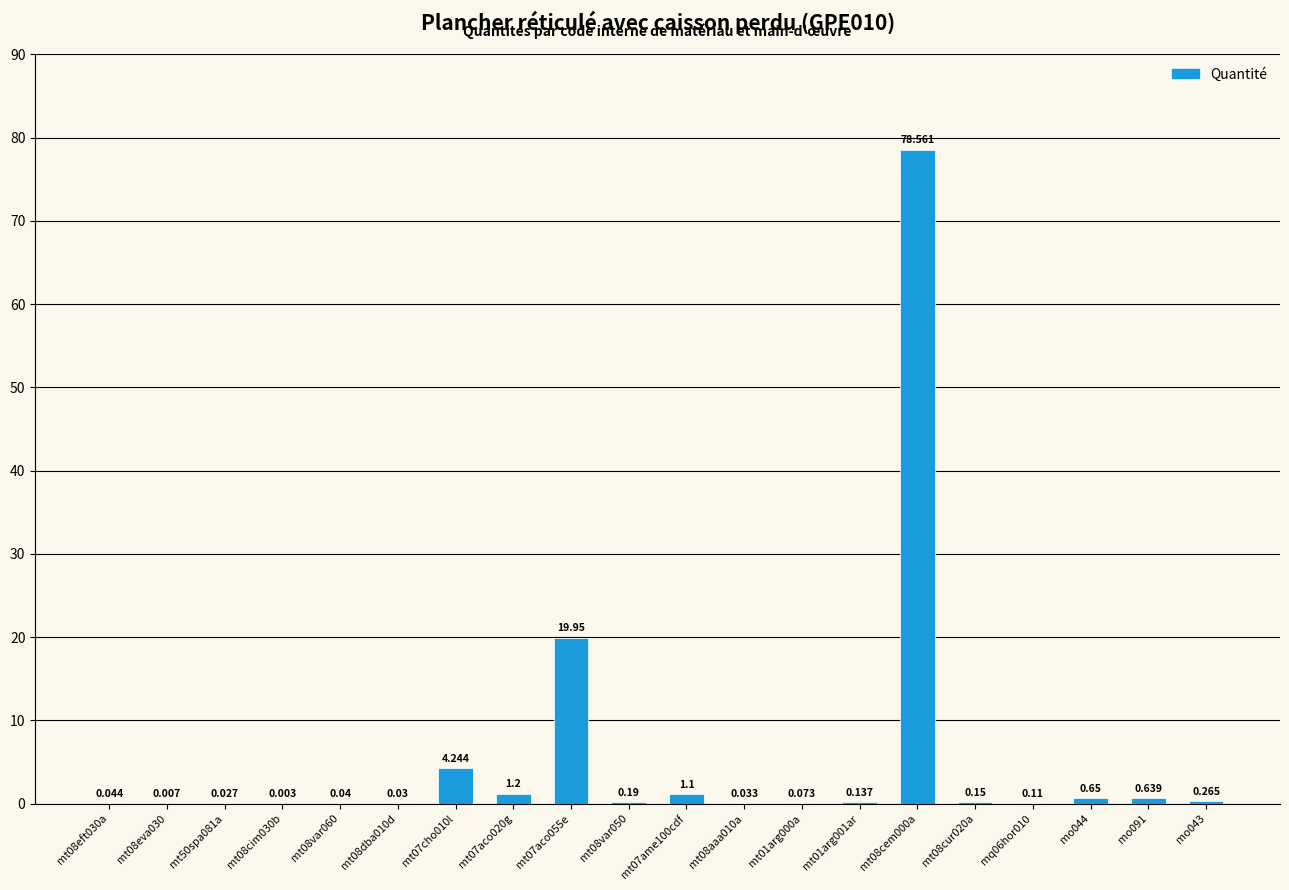

How many distinct data groups are displayed?

1